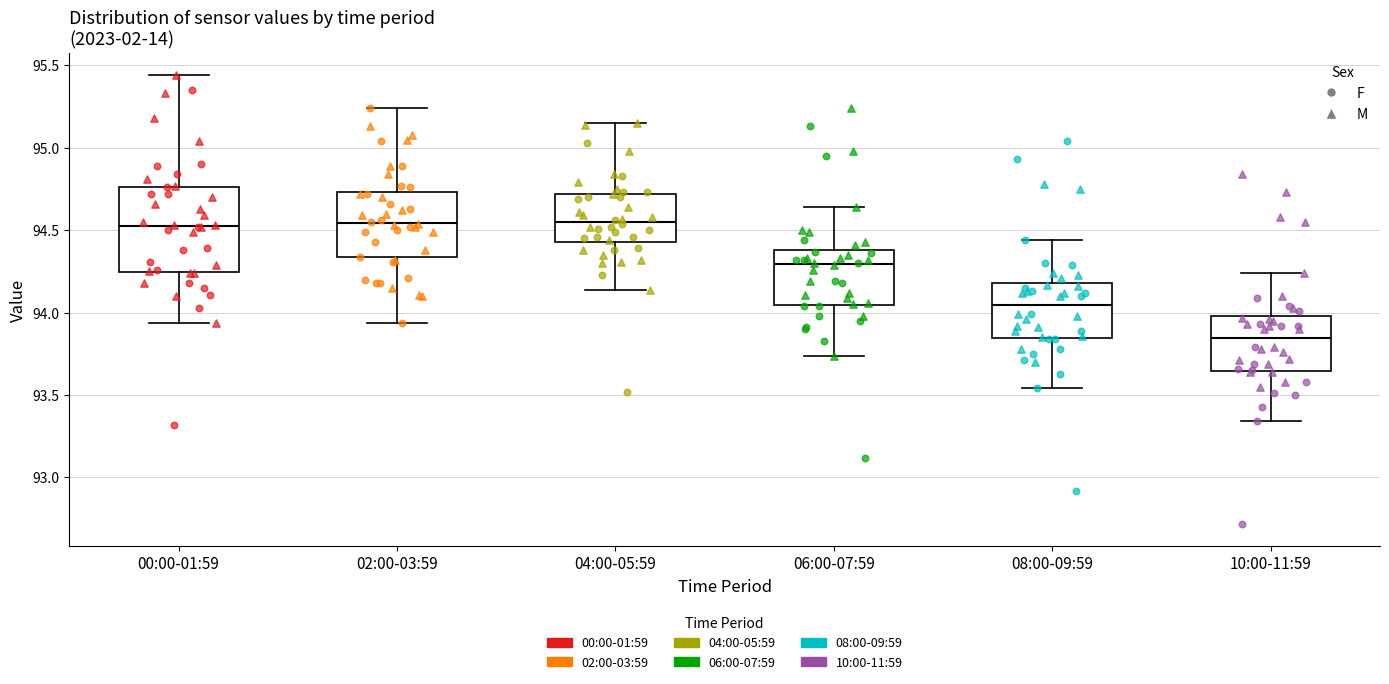

Reading left to right, transcribe this box plot: for each box, give where its median line is, the range the box spans, and where its two whiskers end, as read against the y-axis. The values are not printed on the chart, so give them approximately, as read against the axis.

00:00-01:59: median 94.55, box 94.25 to 94.75, whiskers 93.95 to 95.45
02:00-03:59: median 94.55, box 94.35 to 94.75, whiskers 93.95 to 95.25
04:00-05:59: median 94.55, box 94.45 to 94.70, whiskers 94.15 to 95.15
06:00-07:59: median 94.30, box 94.05 to 94.40, whiskers 93.75 to 94.65
08:00-09:59: median 94.05, box 93.85 to 94.20, whiskers 93.55 to 94.45
10:00-11:59: median 93.85, box 93.65 to 94.00, whiskers 93.35 to 94.25